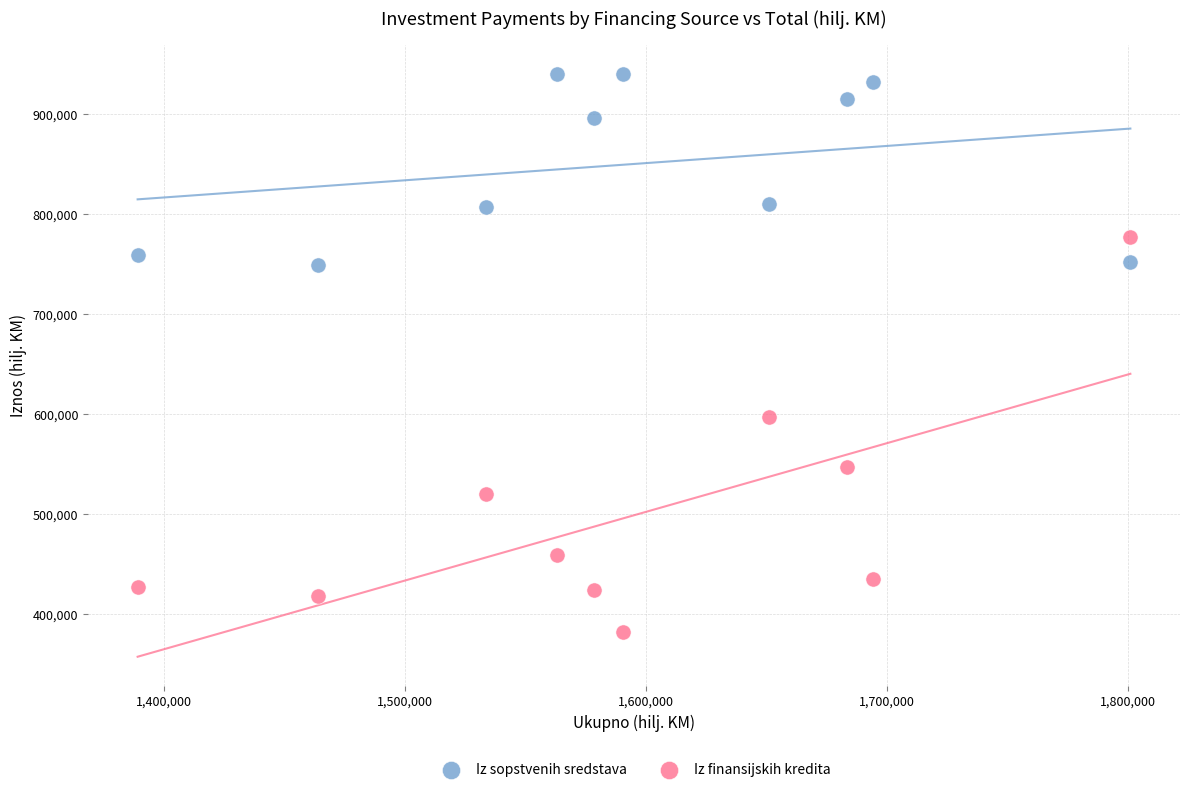

Across all data points, what is the range of Y values (max minus min)?

557126.0